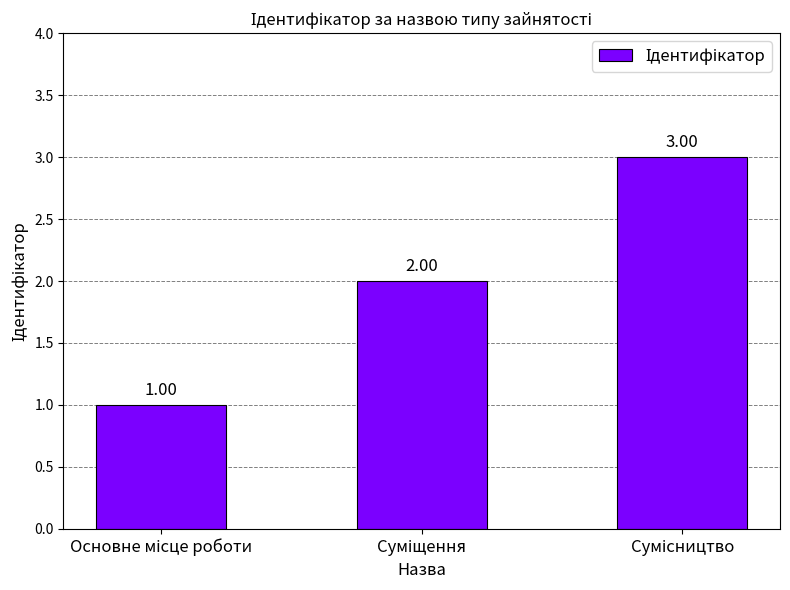

What is the sum of all values?

6